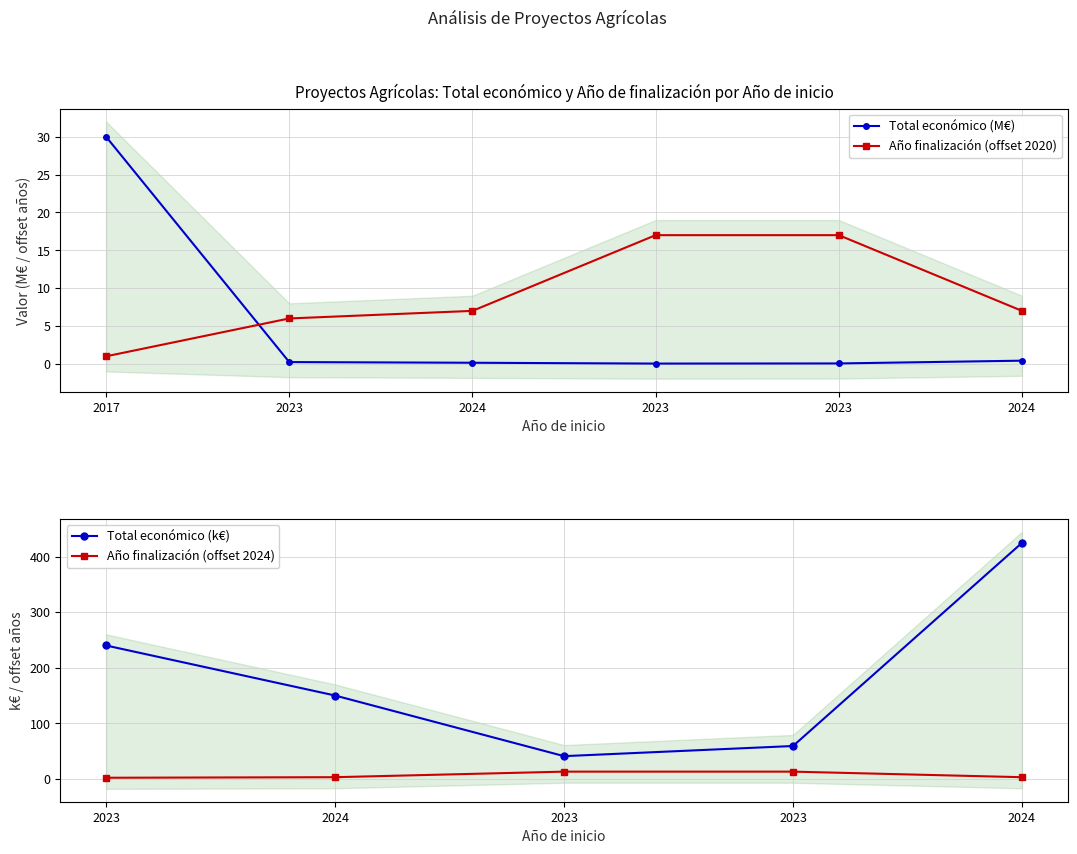

Where do Total económico and Año de finalización first cross each other?

2017 and 2023